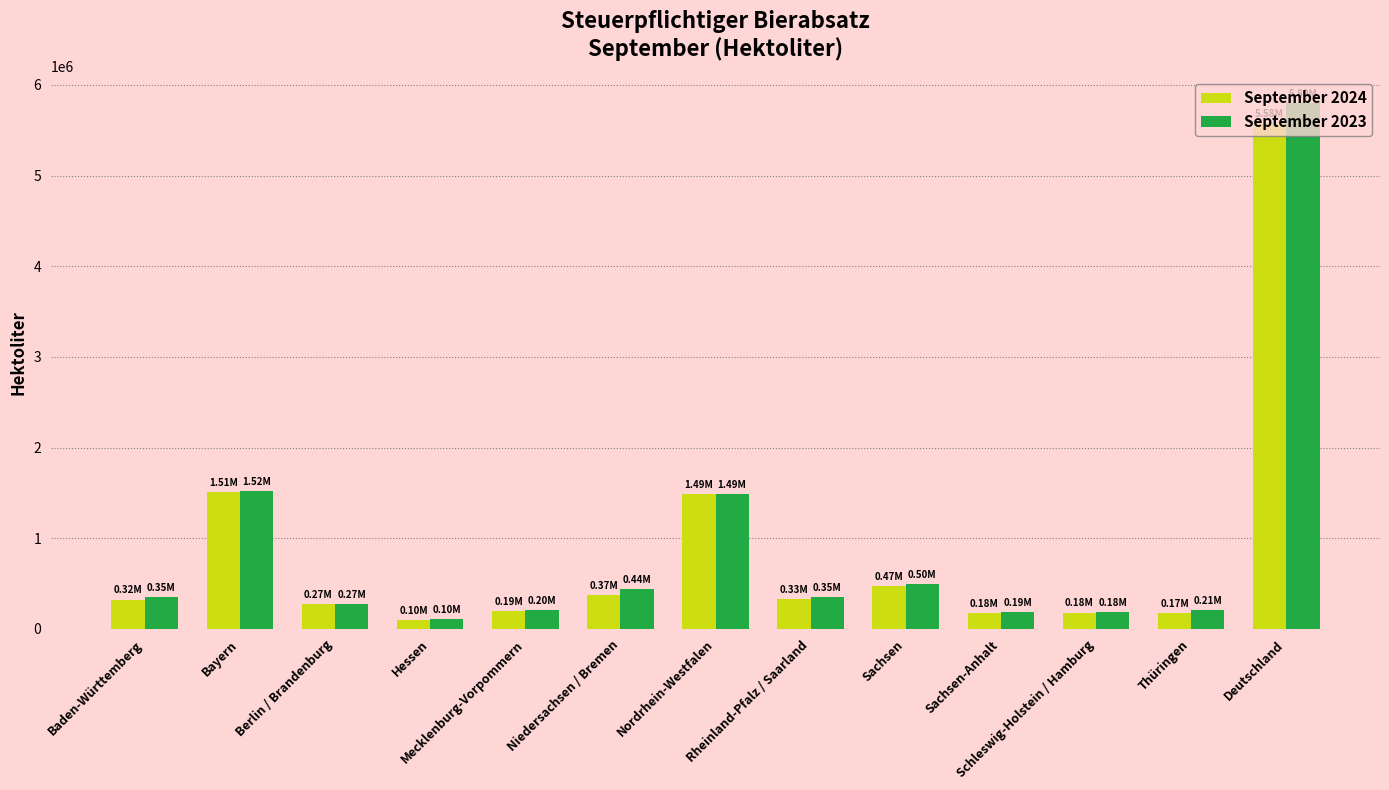

List the series in order of their peak value, highest first.

September 2023, September 2024